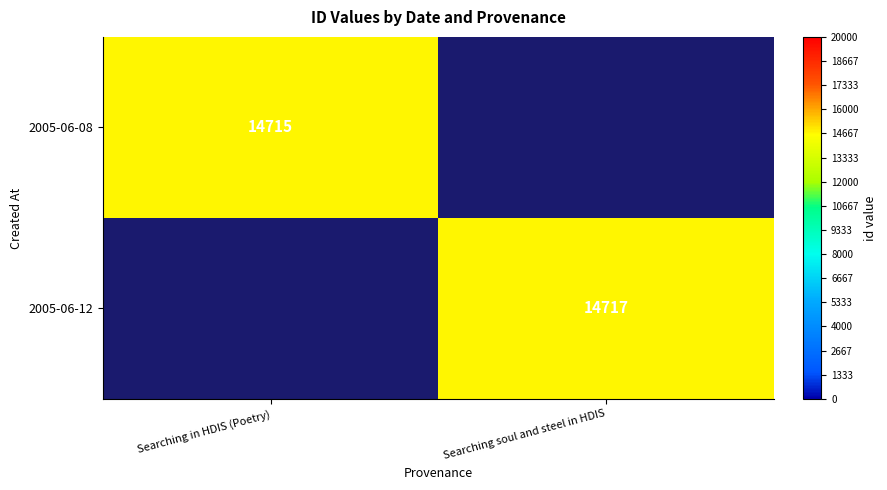

At how many categories does at least one series exceed 14716?

1